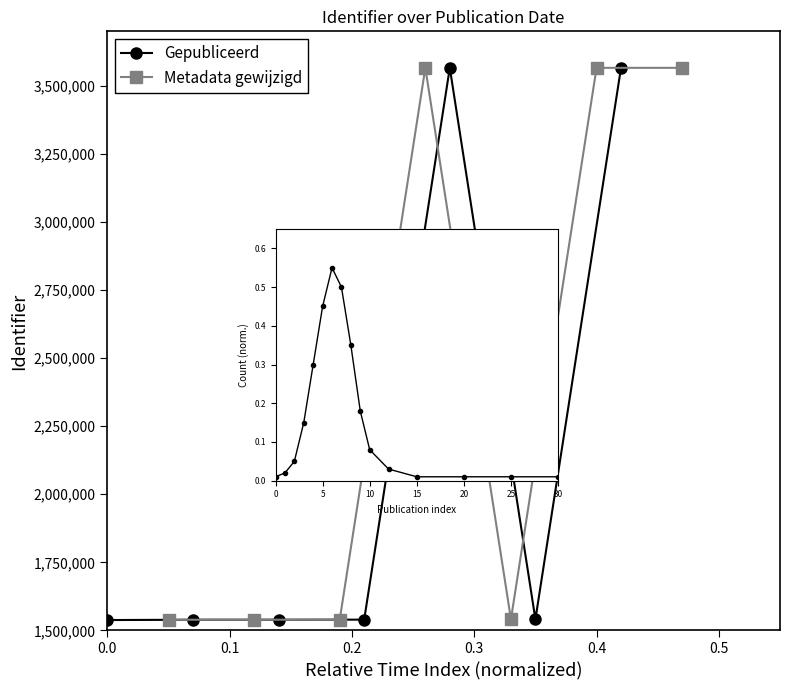

What is the difference between the maximum and minimum values in the Metadata gewijzigd series?

2026656